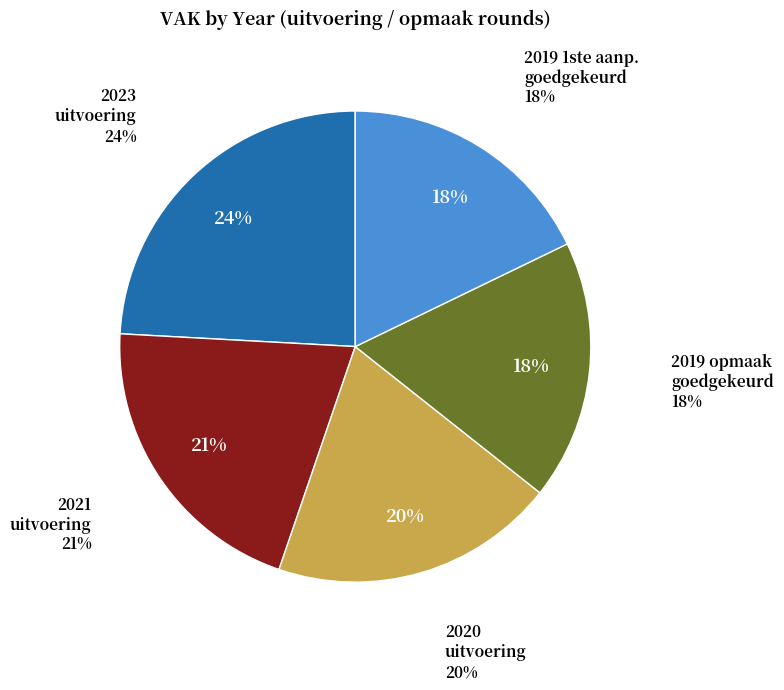

Combined, what portion of the pie is 2021 uitvoering and 2019 1ste aanpassing - goedgekeurd?

38.4%